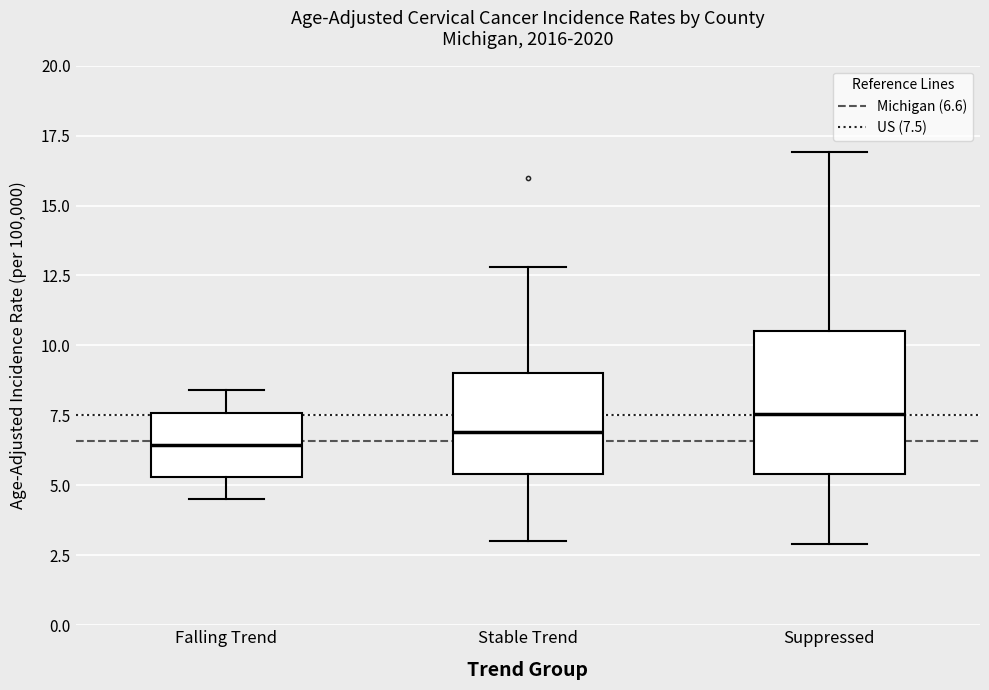

Where does the lower whisker of the box for Stable Trend end on the y-axis? The values are not printed on the chart, so give them approximately, as read against the axis.

3.0